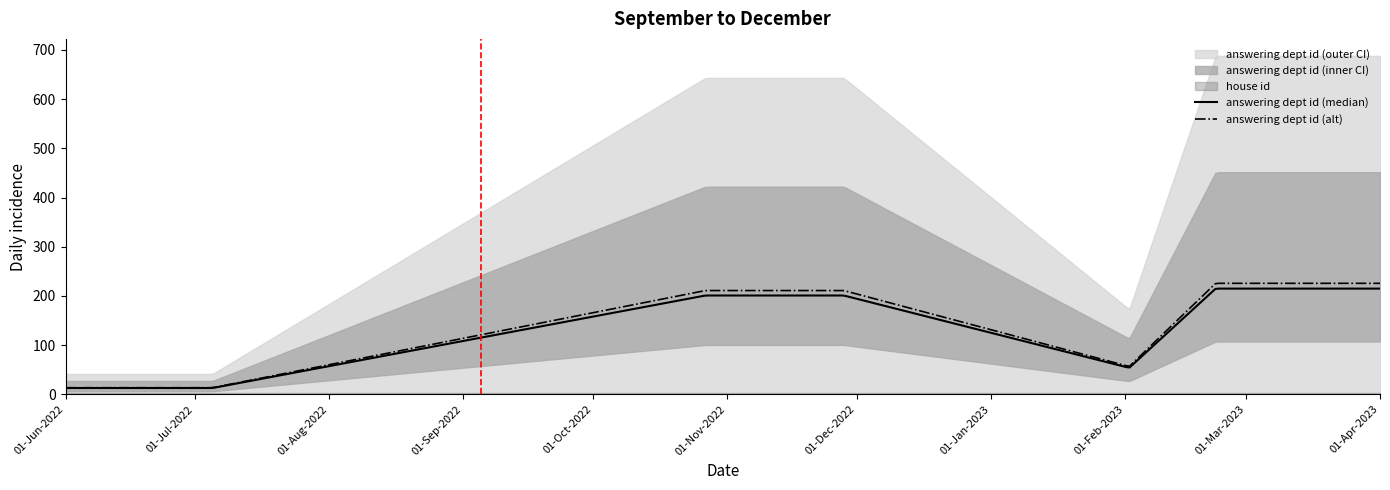

What is the label of the 10th point from the left?

2023-03-14